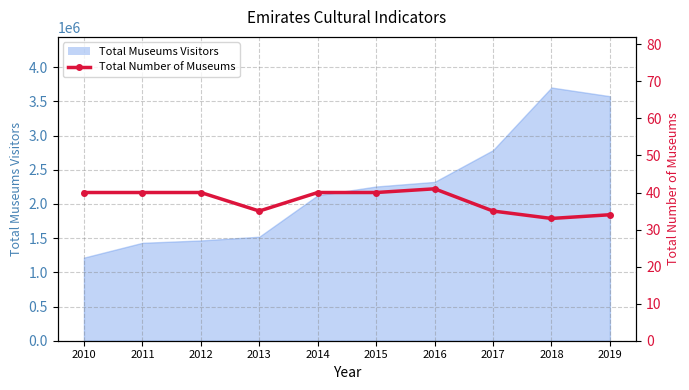

How many points are higher than both their immediate neighbors (excluding endpoints)?

1